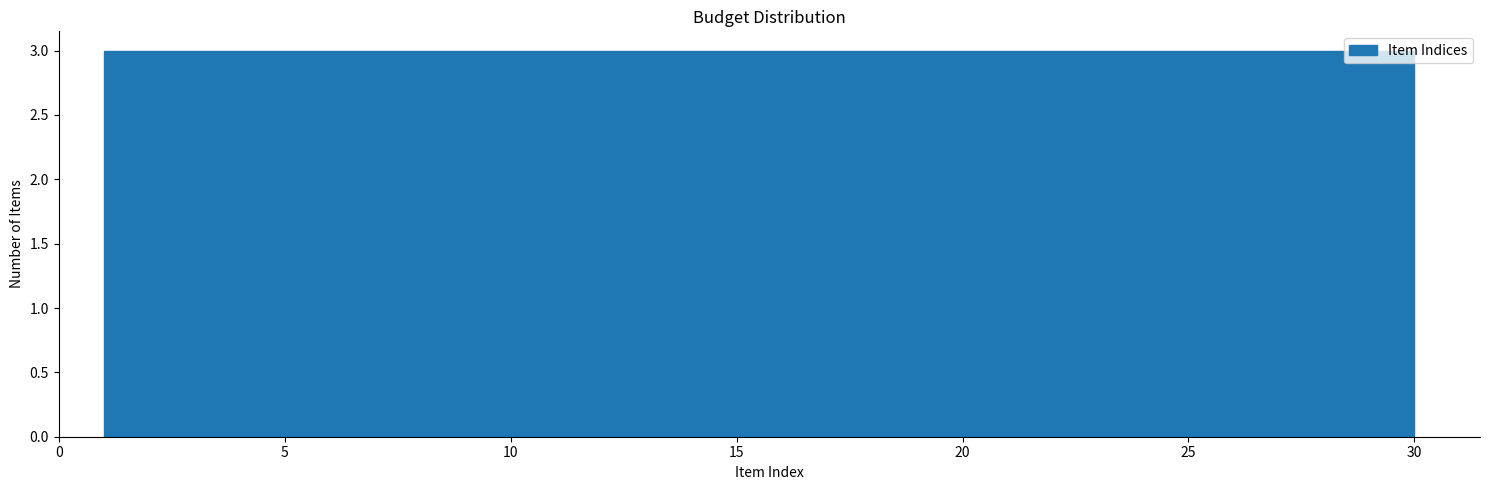

What is the height of the bar covering 3.9 to 6.8 on the x-axis? Neither the bar edges nor the heights are printed on the chart, so give them approximately, as read against the axes.

3